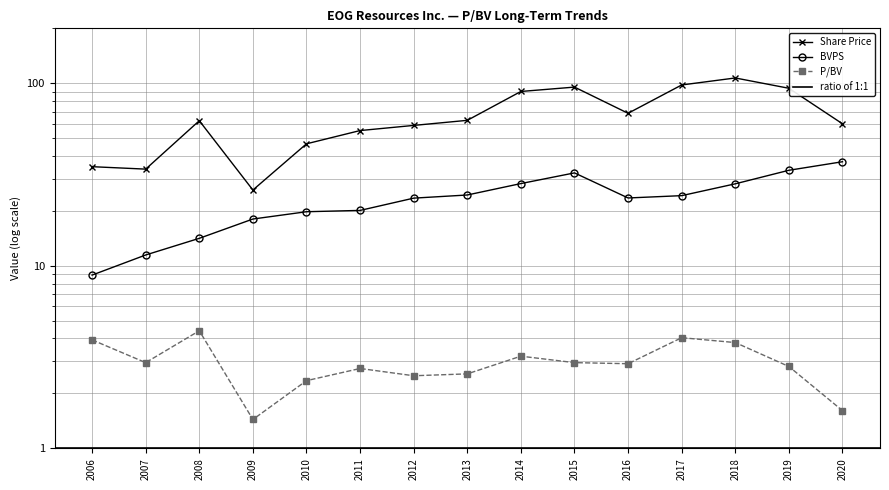

What is the value of the P/BV point at the 10th from the left?

3.0